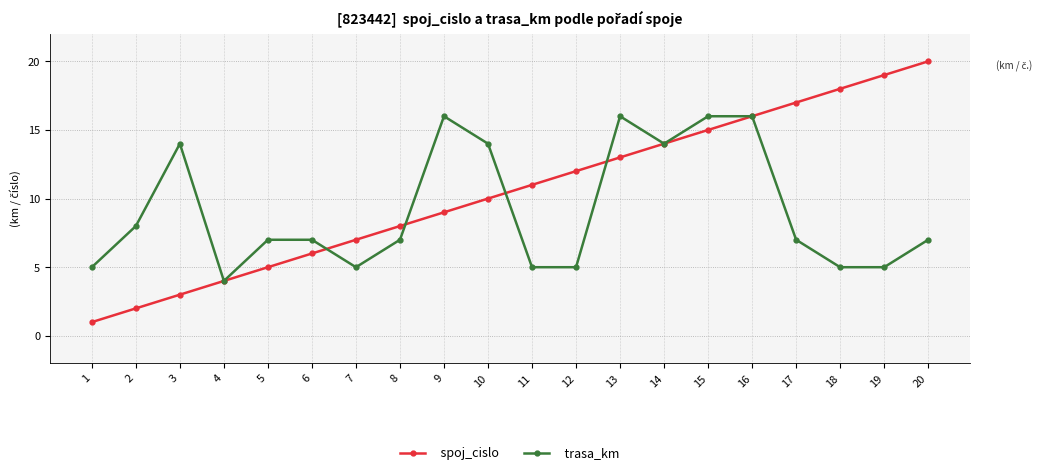

What are all the series names shown in the legend?

spoj_cislo, trasa_km